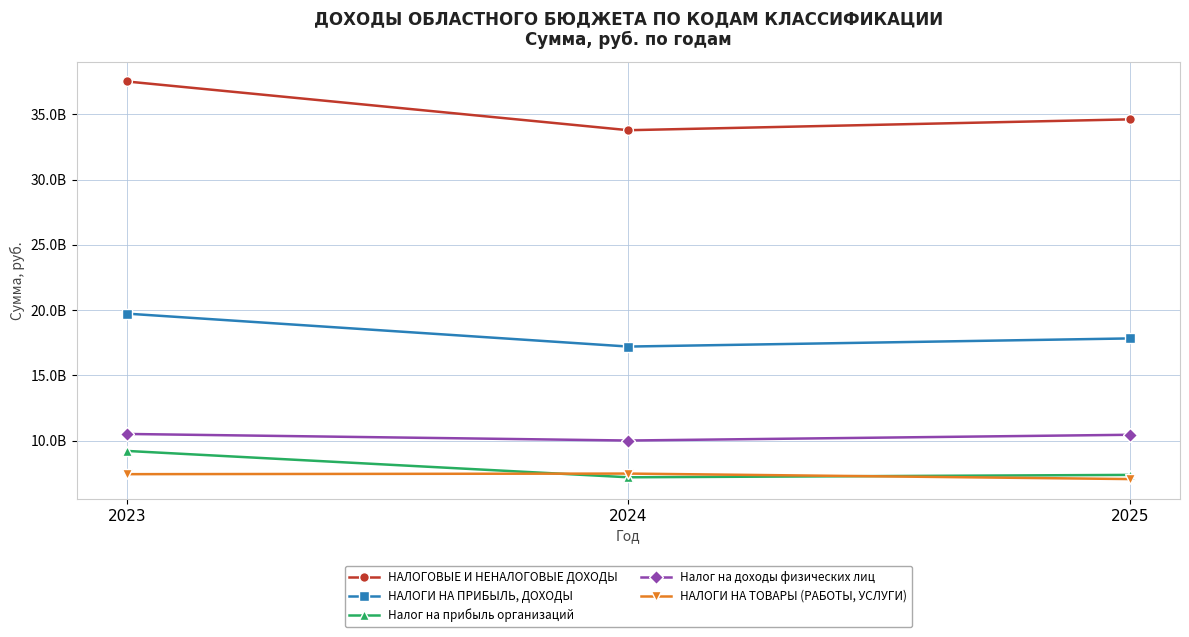

List the labels in order of Налог на доходы физических лиц value, smallest first.

2024, 2025, 2023